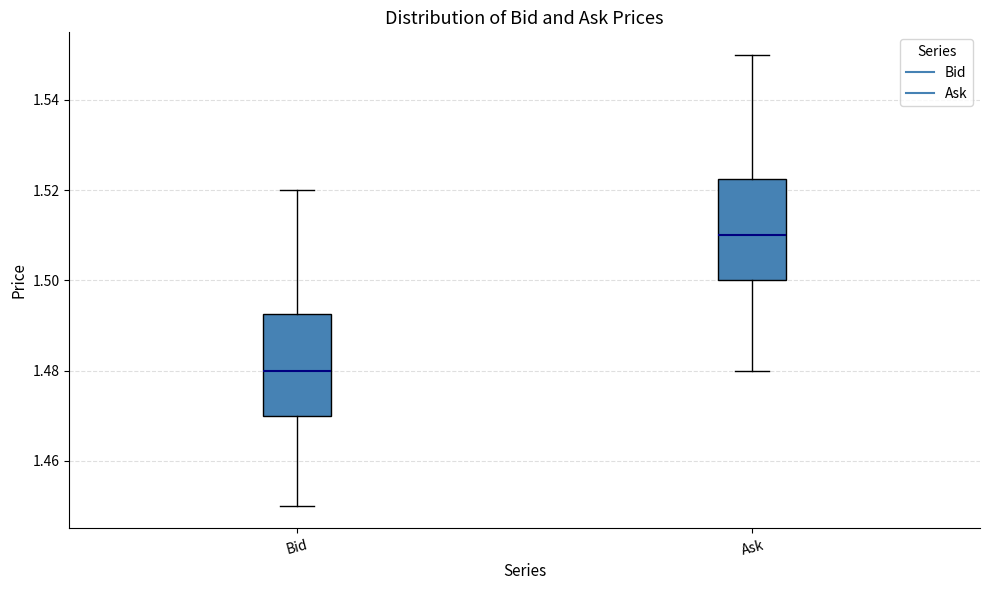

Which box's median line is the highest?

Ask